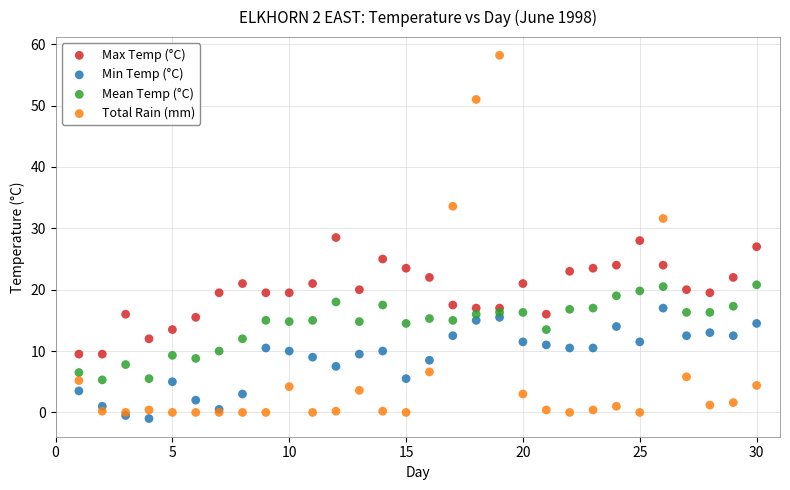

What are all the series names shown in the legend?

Max Temp (°C), Min Temp (°C), Mean Temp (°C), Total Rain (mm)